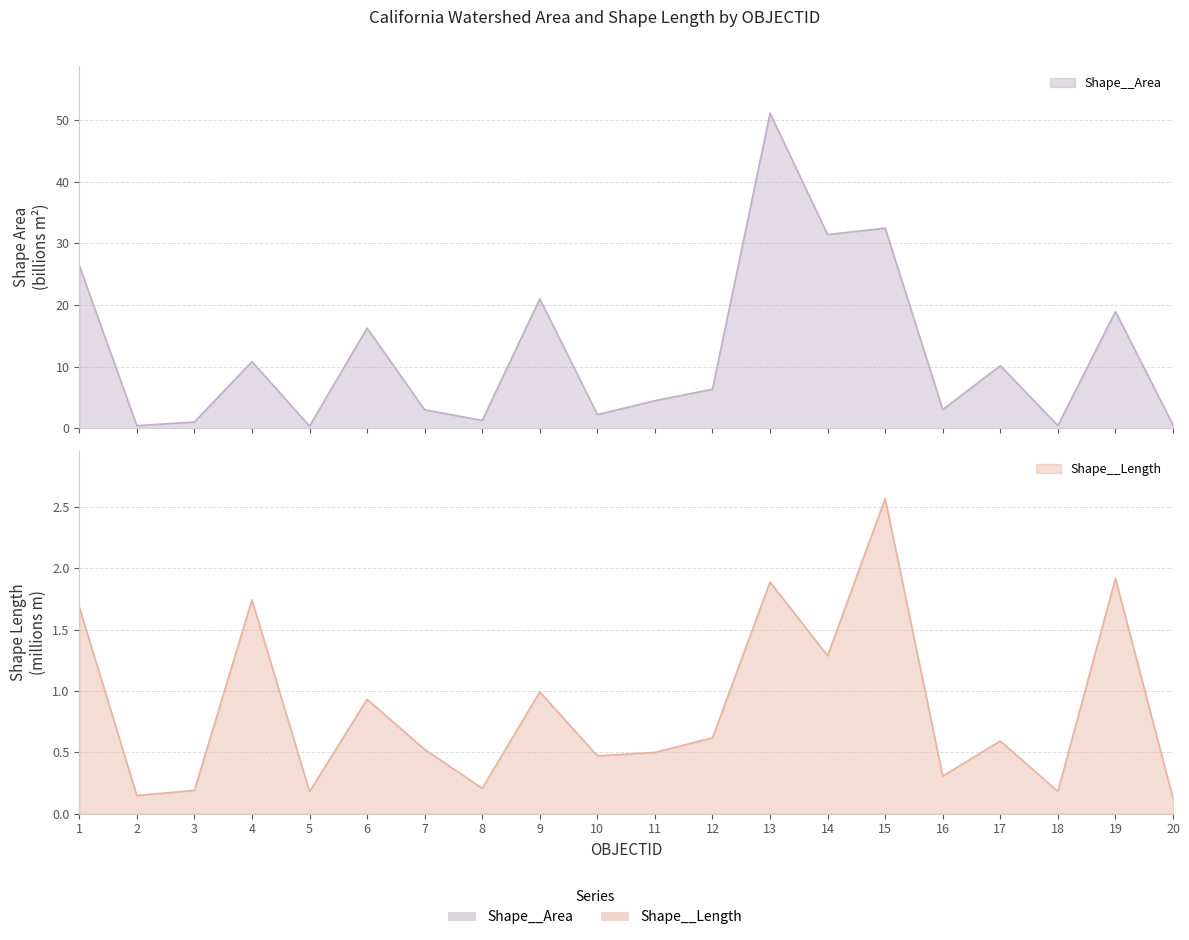

What is the value of the Shape__Length point at the 12th from the left?

0.6